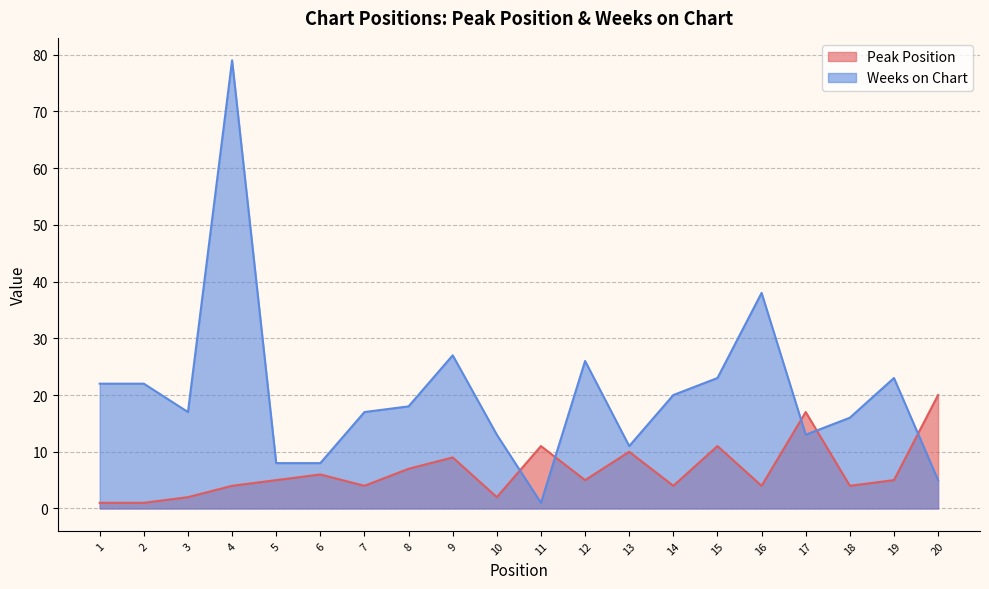

What is the approximate value of Peak Position at 8?

7